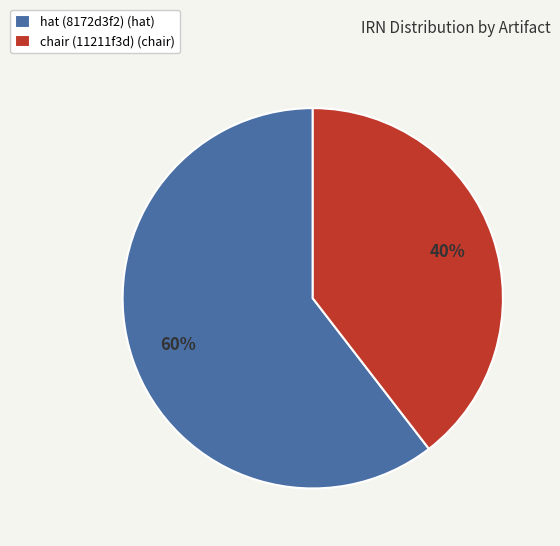

Is it true that chair (11211f3d) is 32% of the pie?

False